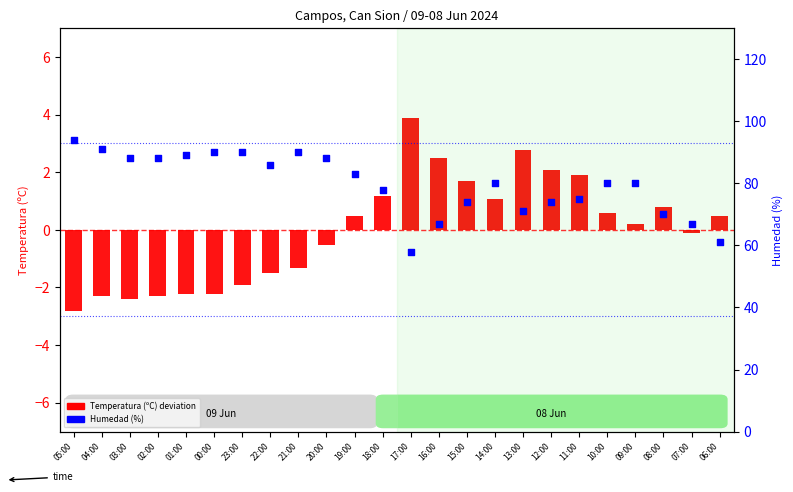

Which series has the widest spread of Y values?

Humedad (%)